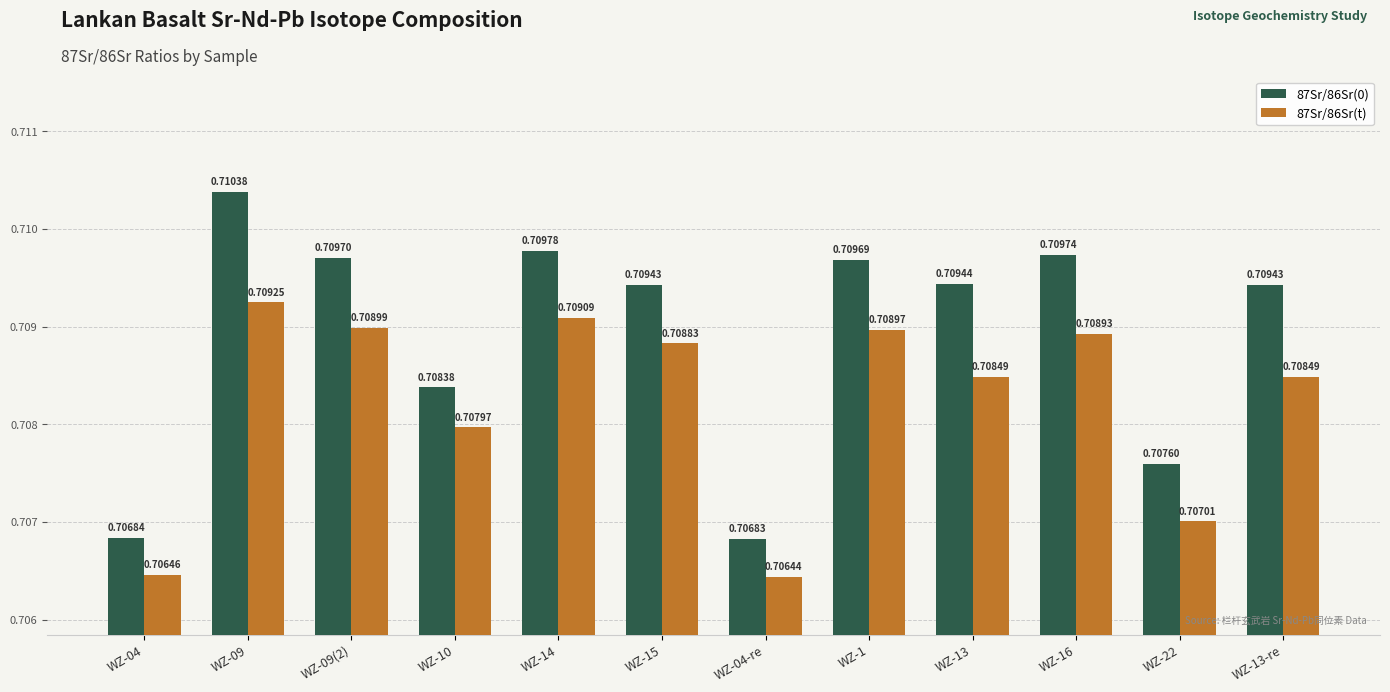

Which label corresponds to the largest value in the chart?

WZ-09